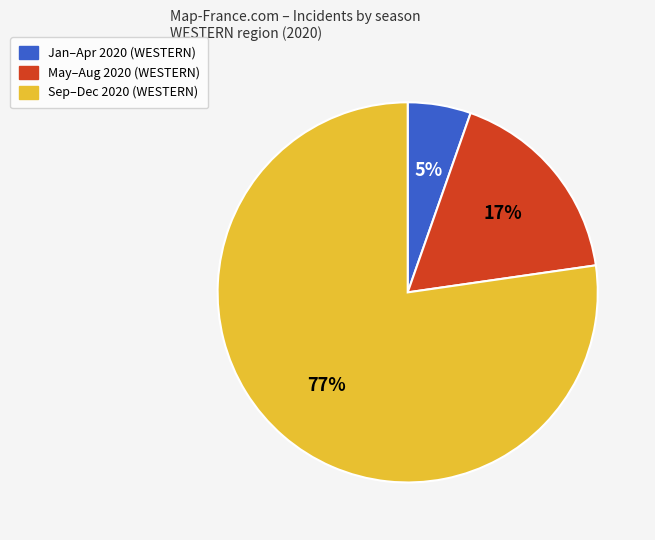

To the nearest percent, what is the average slice percentage?

33%